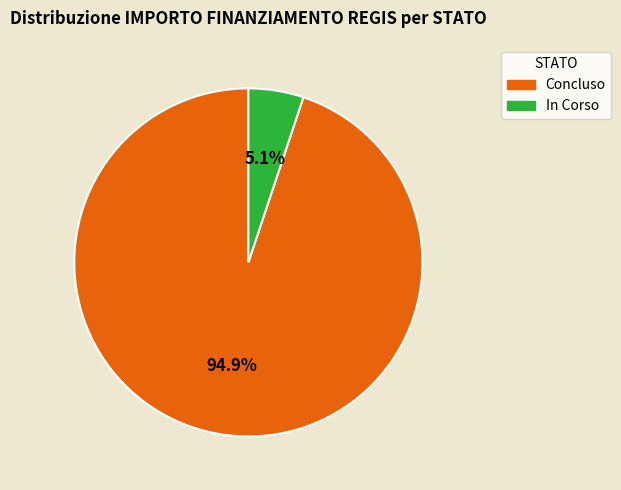

Is there a majority slice in this chart?

Yes